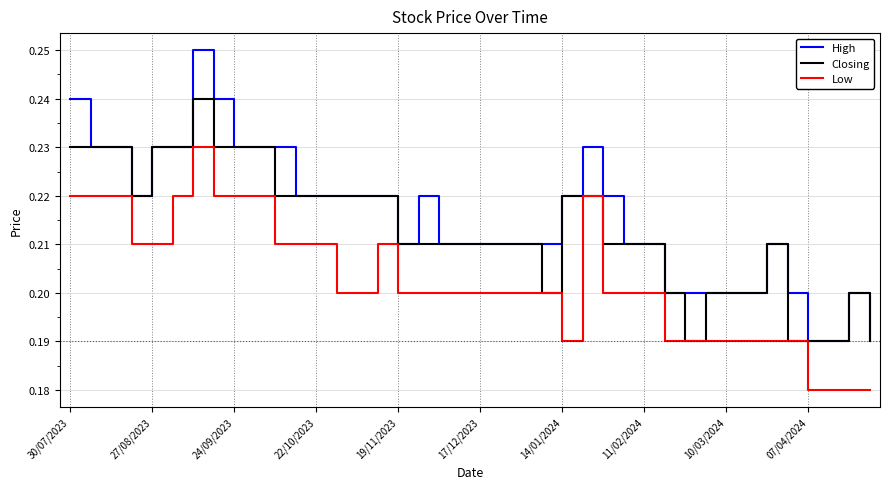

Rank the series by their average value, from lowest to highest.

Low, Closing, High